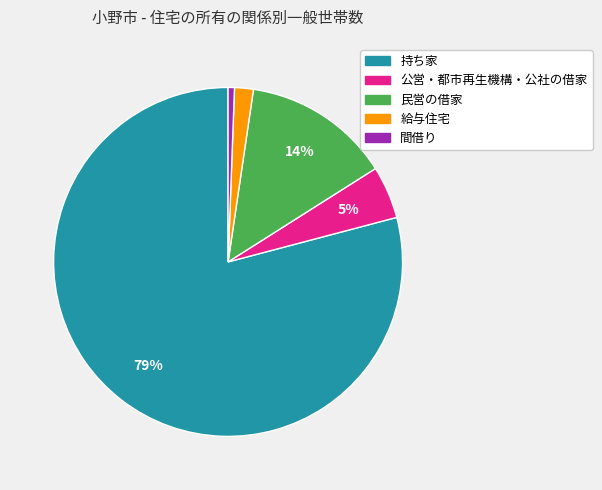

What percentage is the 給与住宅 slice, to the nearest percent?

2%